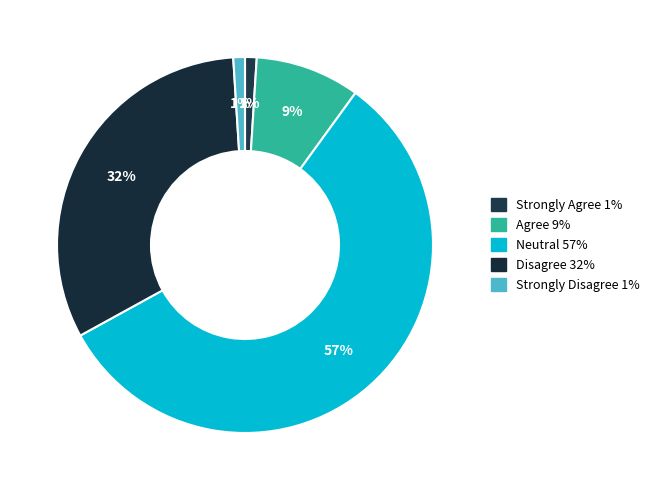

Is there a majority slice in this chart?

Yes